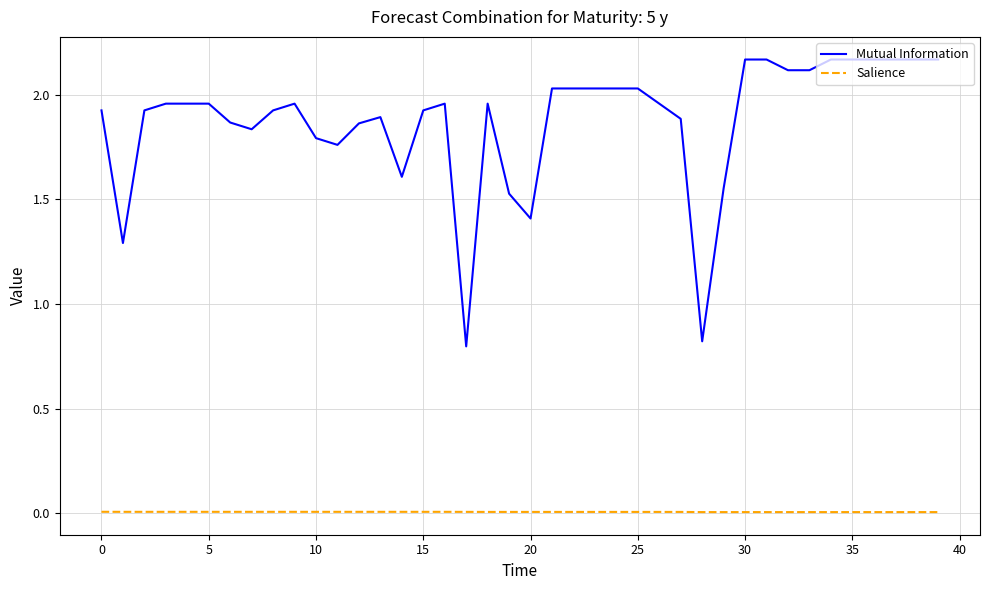

True or false: Salience and Mutual Information intersect in this chart.

False